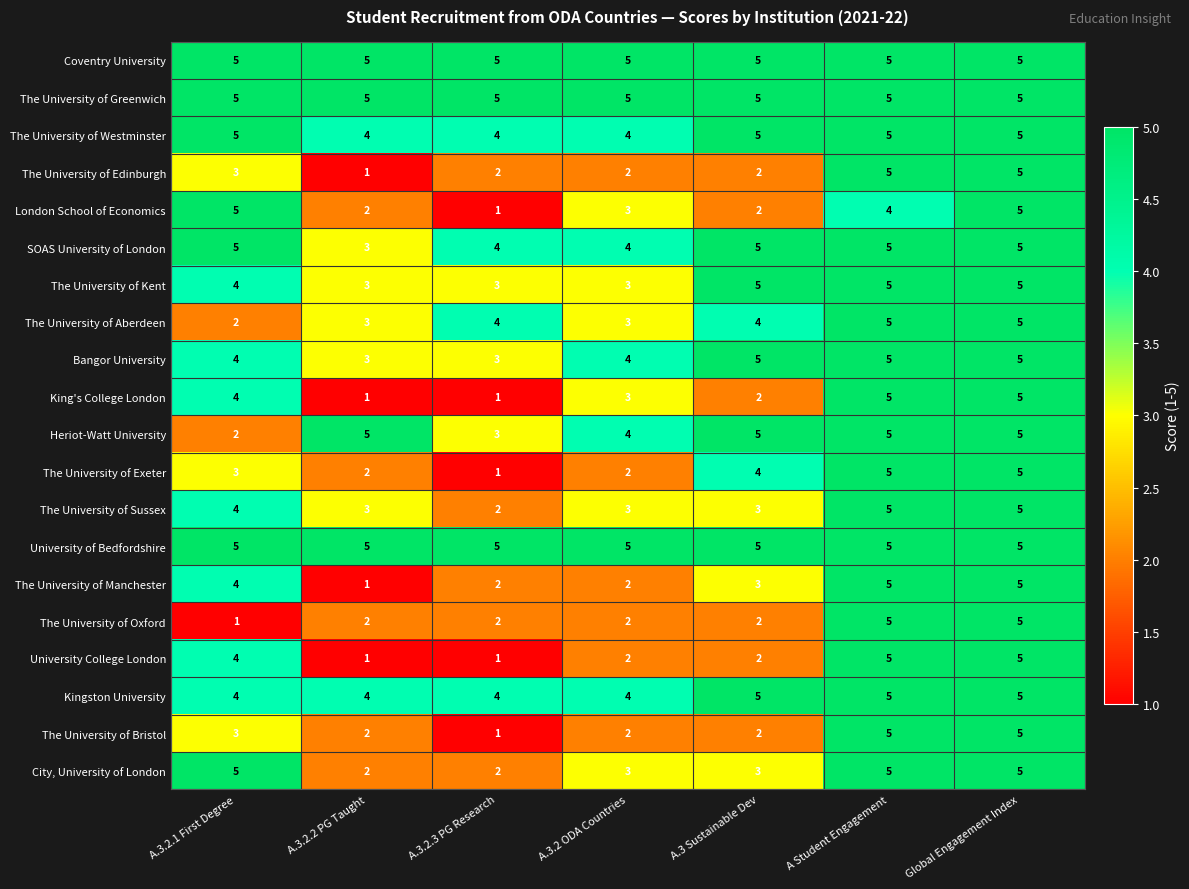

How many distinct data groups are displayed?

20